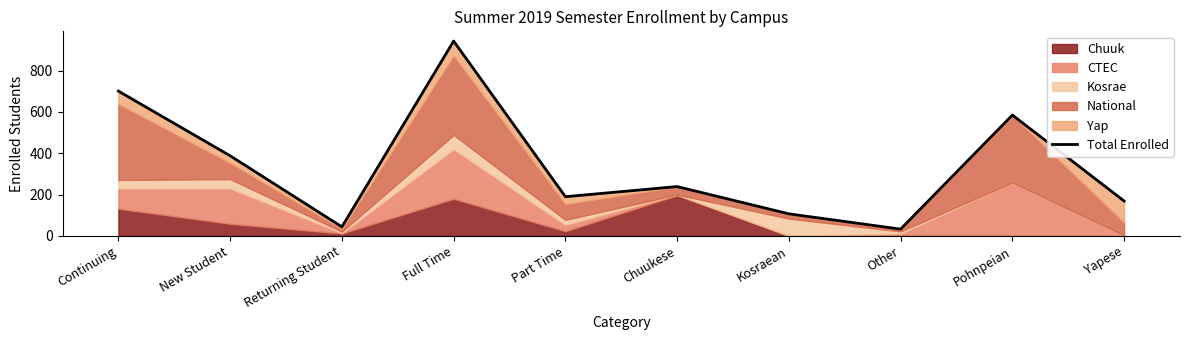

What is the label of the 5th point from the right?

Chuukese